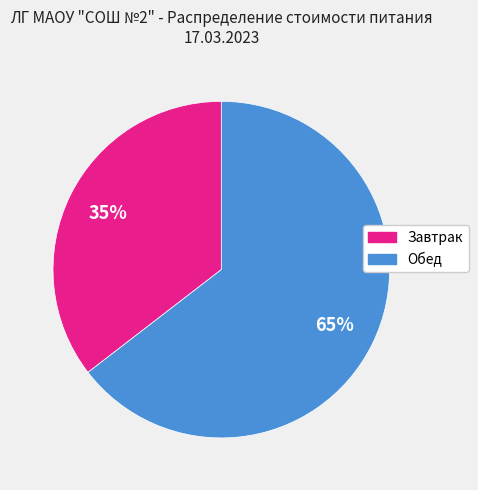

To the nearest percent, what is the combined percentage of Завтрак and Обед?

100%